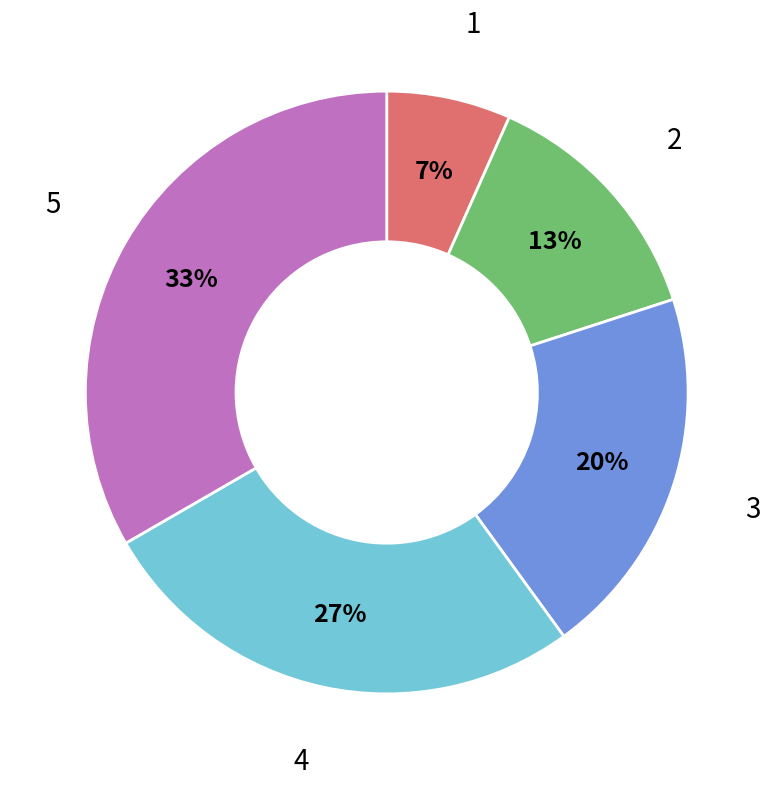

To the nearest percent, what is the average slice percentage?

20%